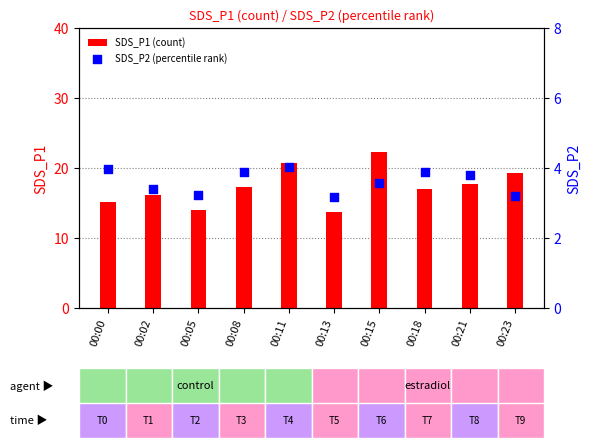

What are all the series names shown in the legend?

SDS_P1 (count), SDS_P2 (percentile rank)